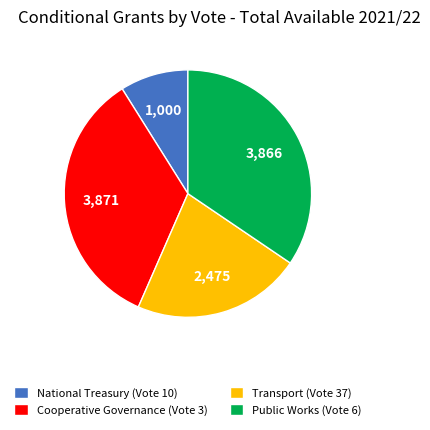

What is the smallest slice in the pie chart?

National Treasury (Vote 10)